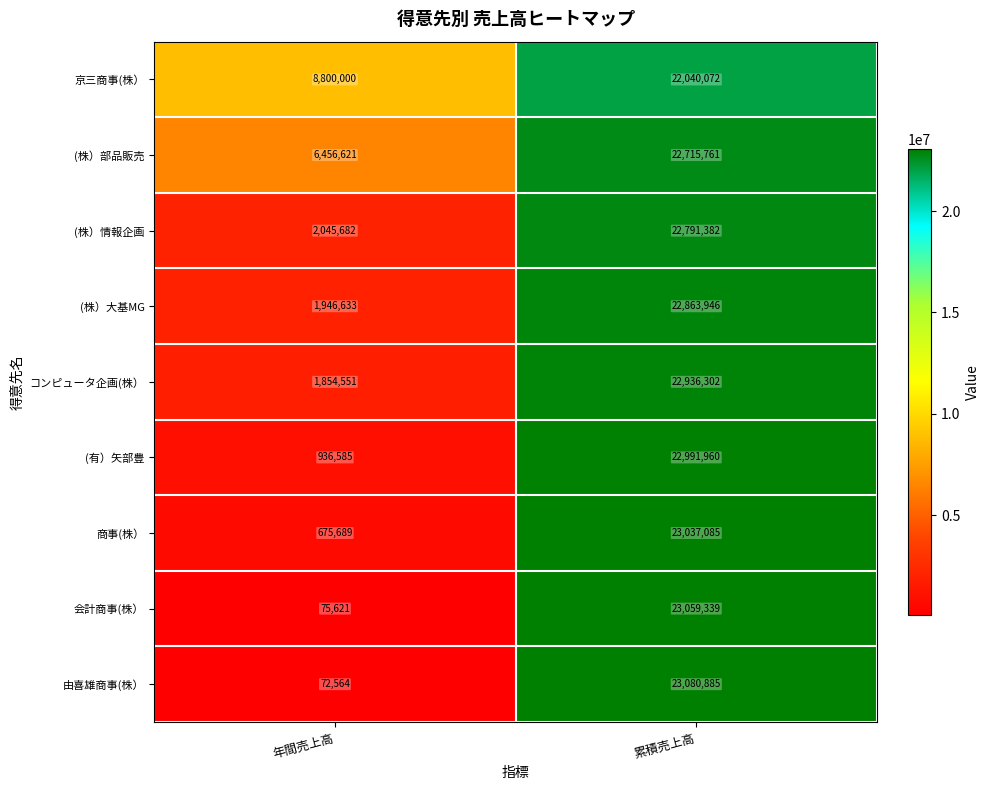

Is it true that 京三商事(株） equals 8800000 at 年間売上高?

True